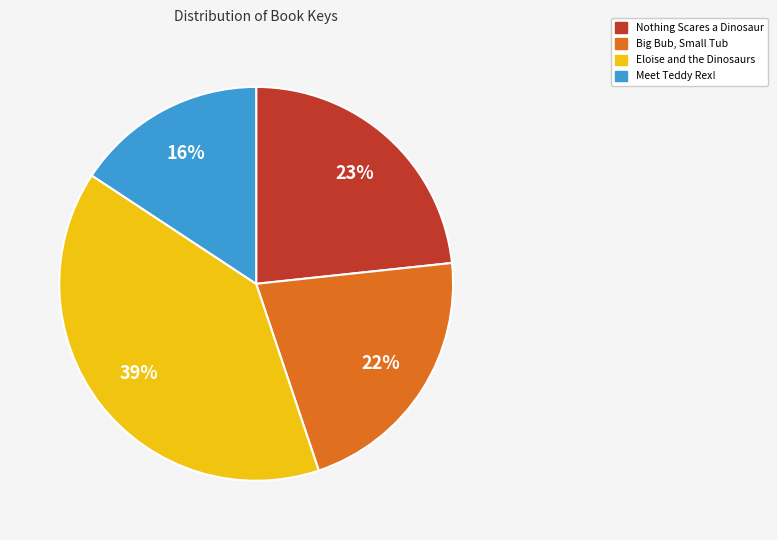

To the nearest percent, what is the average slice percentage?

25%